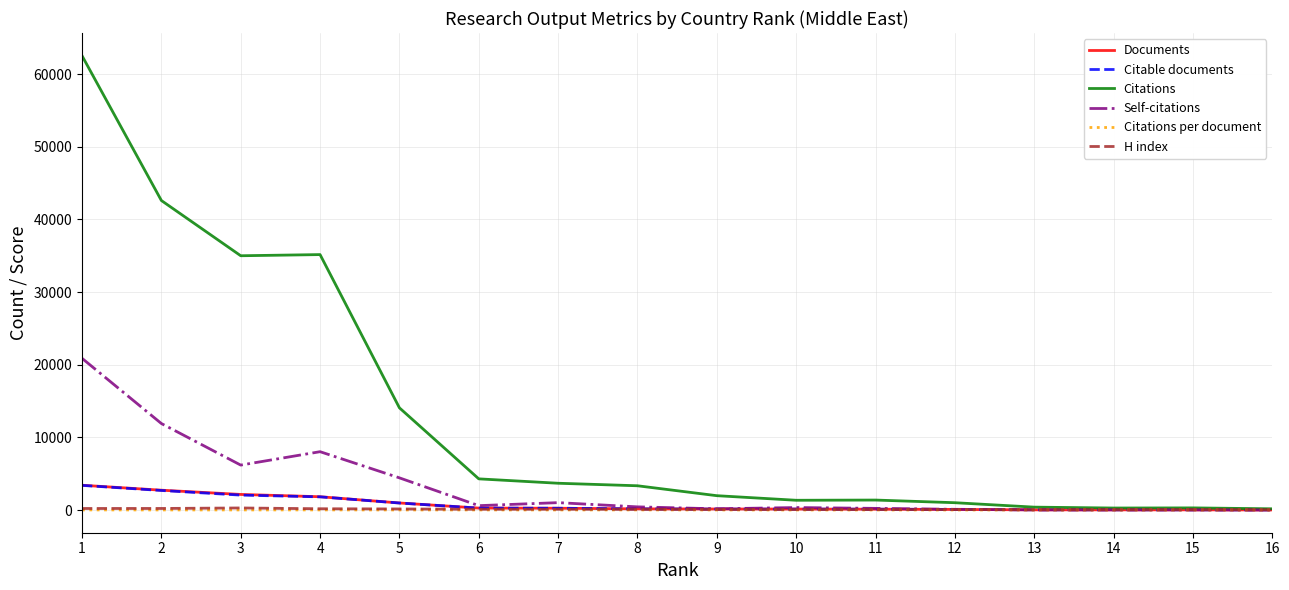

Where does the Citations per document series first go above 14?

1